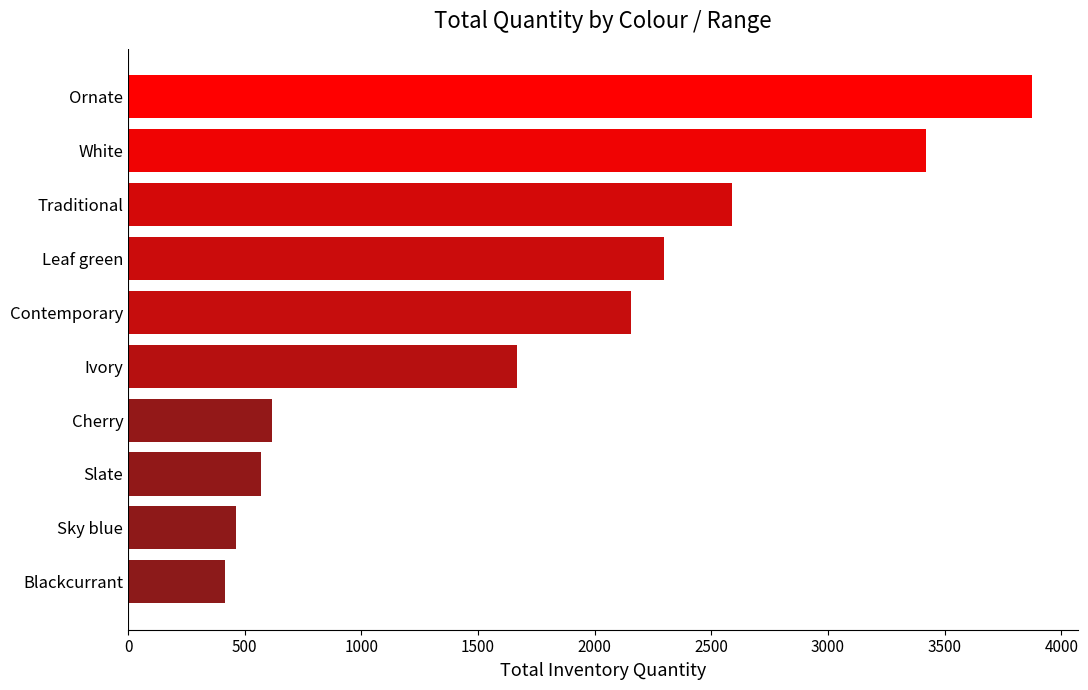

List the labels in order of value, smallest first.

Blackcurrant, Sky blue, Slate, Cherry, Ivory, Contemporary, Leaf green, Traditional, White, Ornate